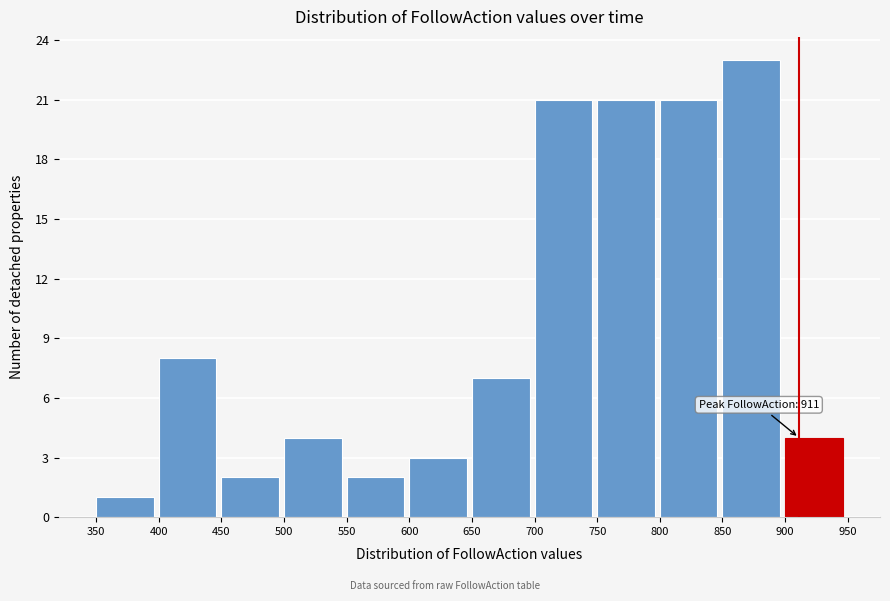

Which range on the x-axis has the tallest bar?

850 to 900